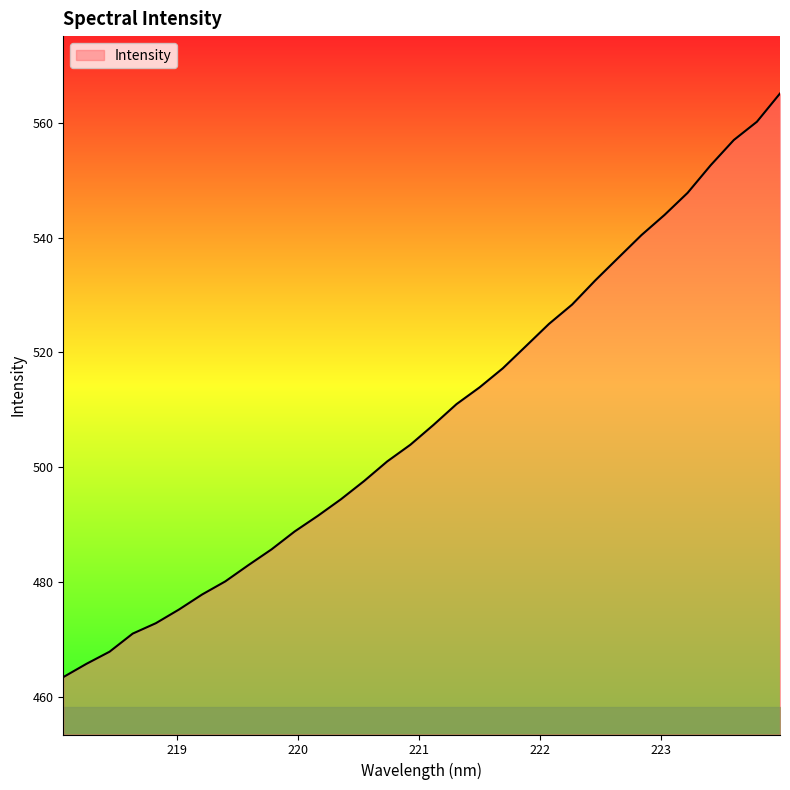

What is the maximum value shown in the chart?

565.1